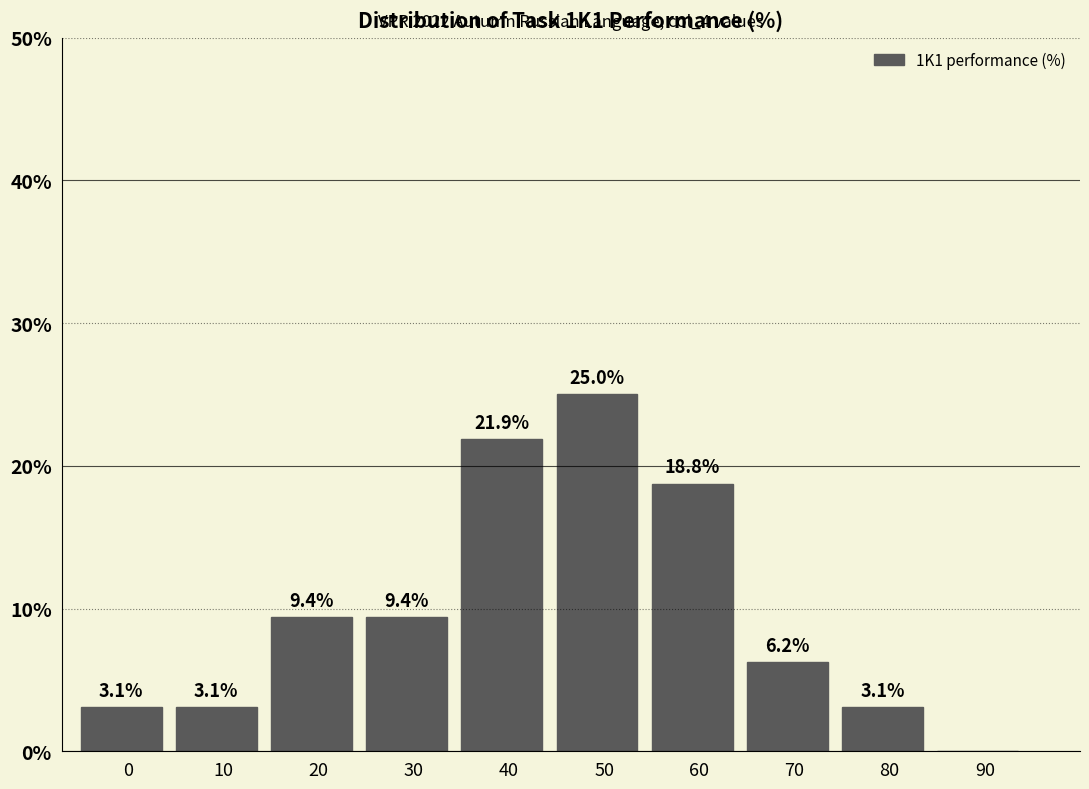

Which has a higher value, 30 or 40?

40